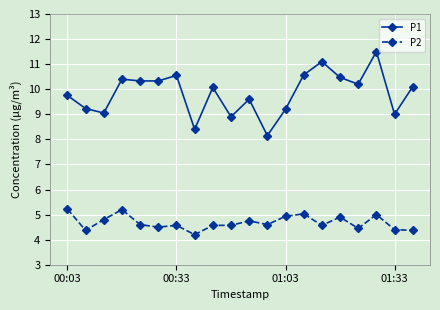

What is the average value of the P1 series?

9.8